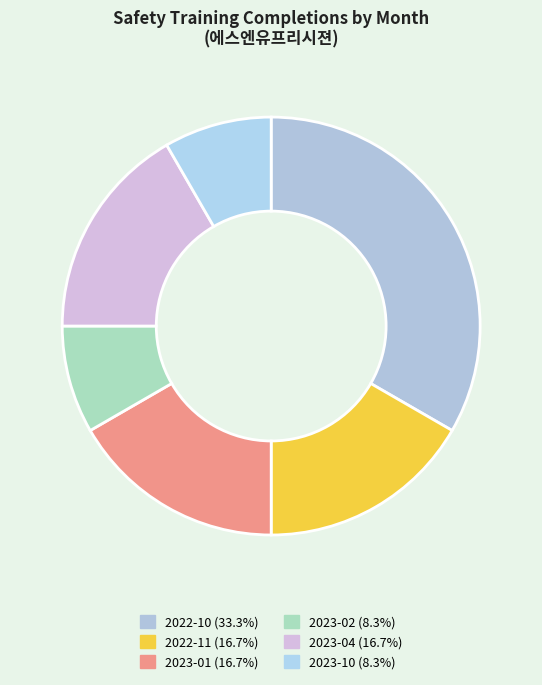

To the nearest percent, what is the average slice percentage?

17%